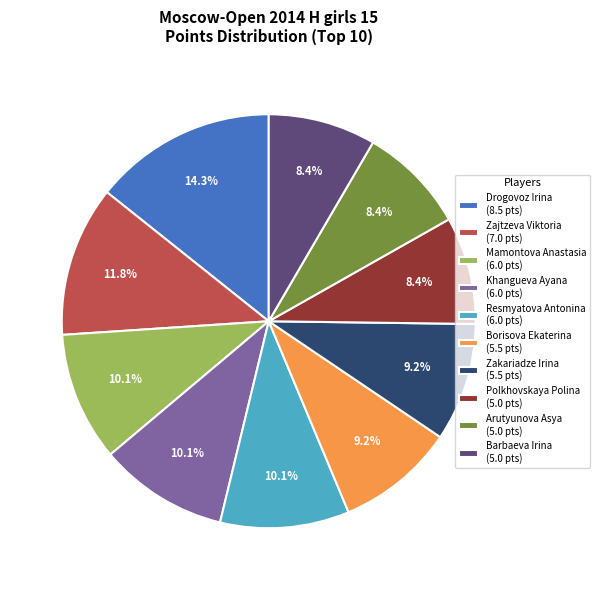

To the nearest percent, what is the average slice percentage?

10%